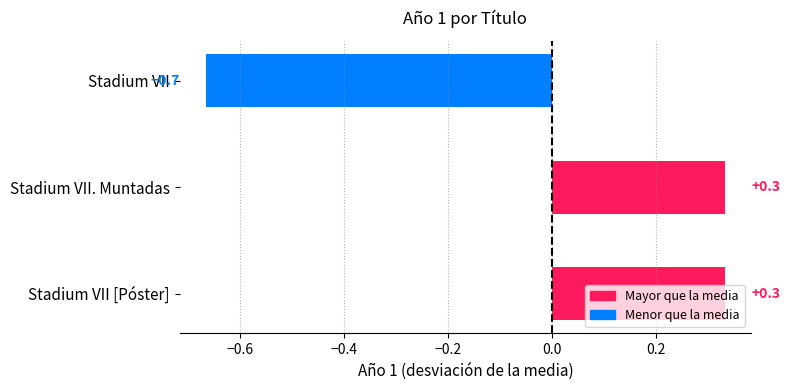

Does the chart contain stacked bars?

No